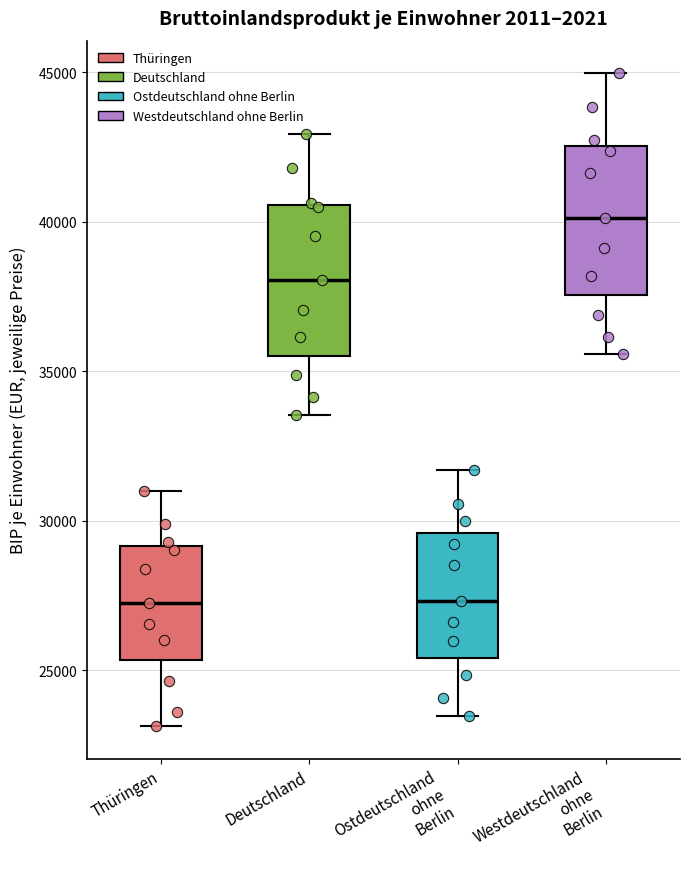

Reading left to right, read every box against the y-axis: the position of its median line, the range the box covers, and the ends of its whiskers. The values are not printed on the chart, so give them approximately, as read against the axis.

Thüringen: median 27500, box 25500 to 29000, whiskers 23000 to 31000
Deutschland: median 38000, box 35500 to 40500, whiskers 33500 to 43000
Ostdeutschland ohne Berlin: median 27500, box 25500 to 29500, whiskers 23500 to 31500
Westdeutschland ohne Berlin: median 40000, box 37500 to 42500, whiskers 35500 to 45000